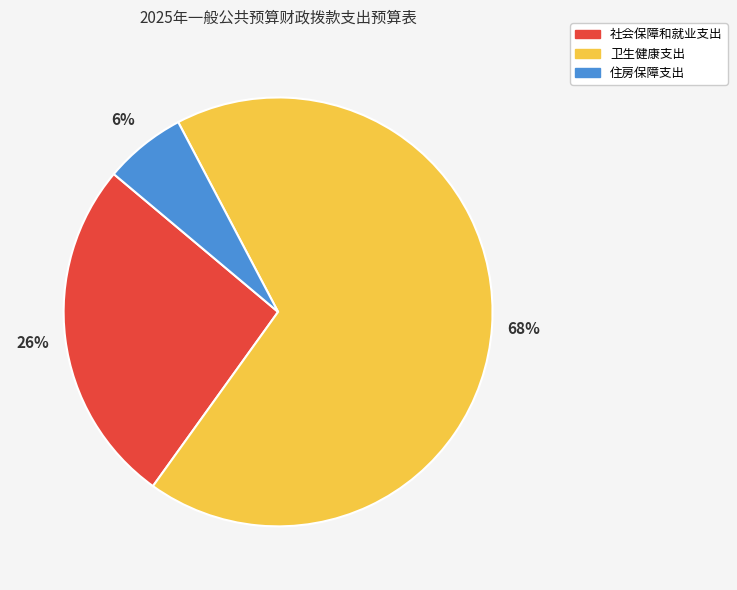

How many slices are in this pie chart?

3